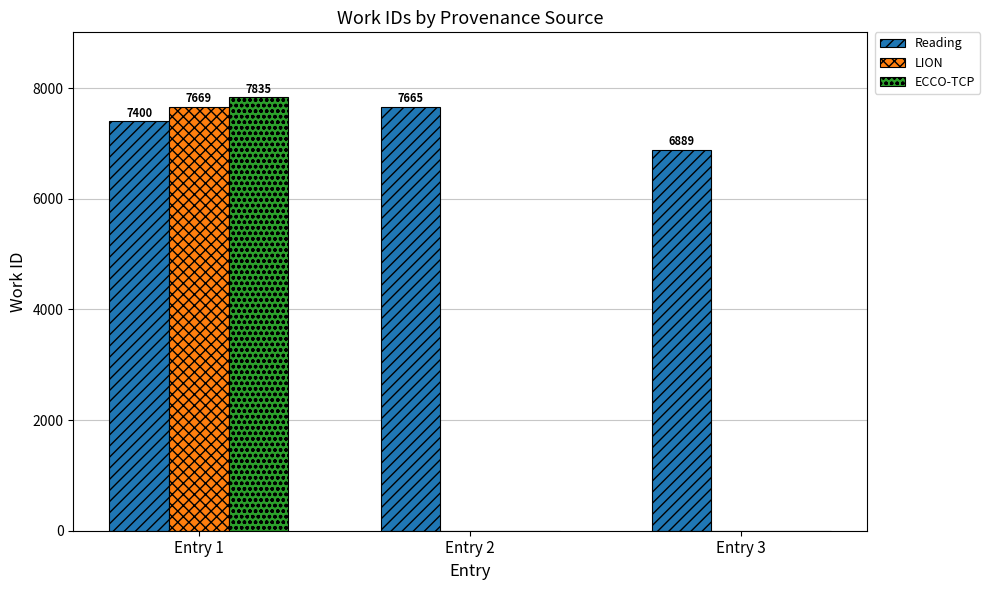

What is the average value of the Reading series?

7318